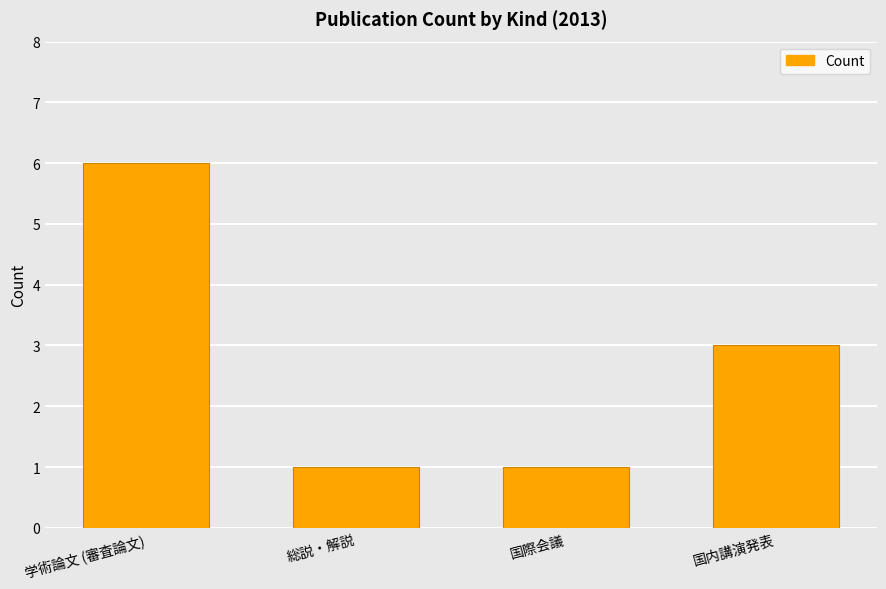

What value does the data have at 国内講演発表?

3